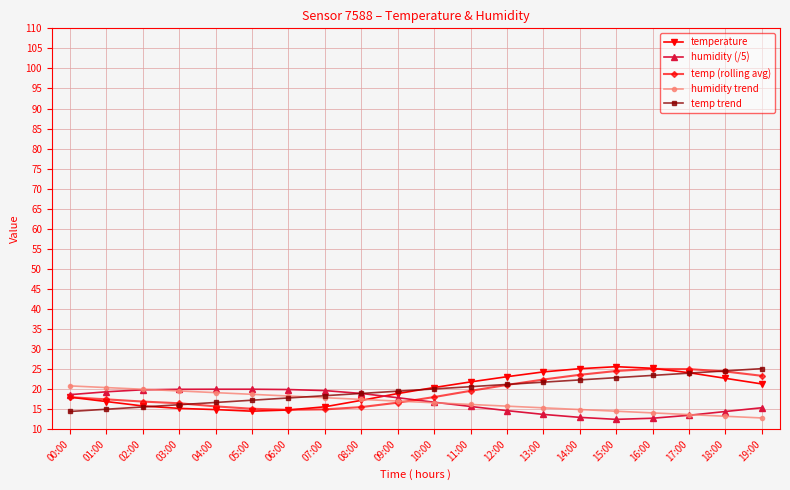

What is the label of the 4th point from the right?

16:00